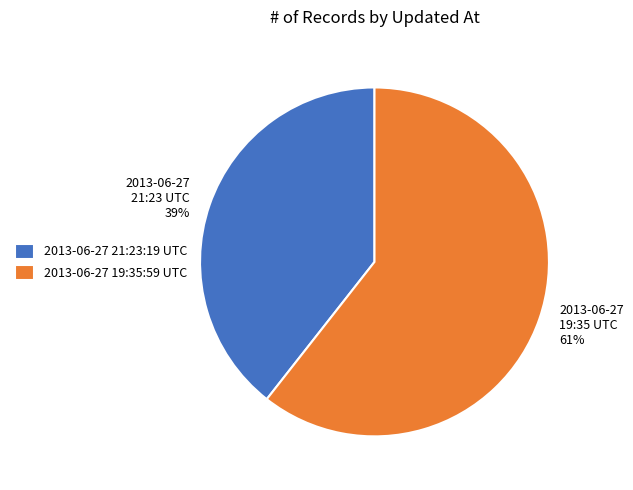

To the nearest percent, what is the combined percentage of 2013-06-27 21:23:19 UTC and 2013-06-27 19:35:59 UTC?

100%